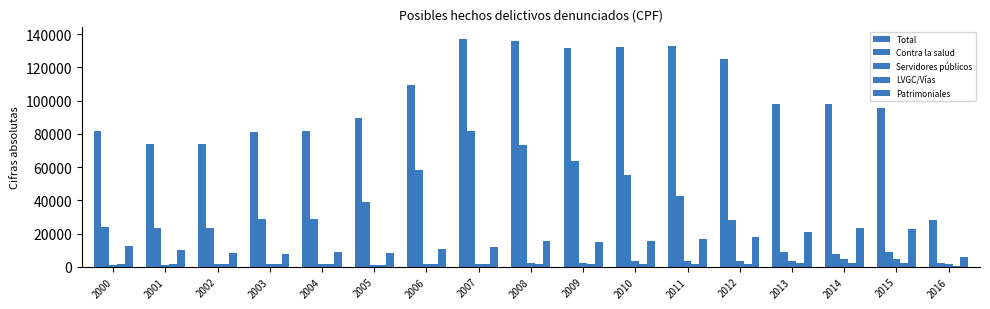

How many series are shown in this chart?

5